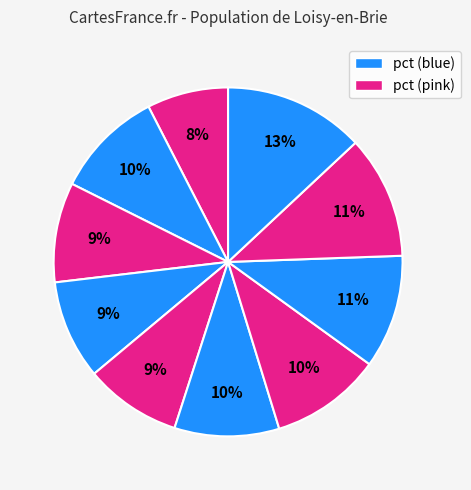

Rank the categories by value from lowest to highest.

pct05, pct45, pct35, pct25, pct55, pct15, pct65, pct75, pct85, pct95